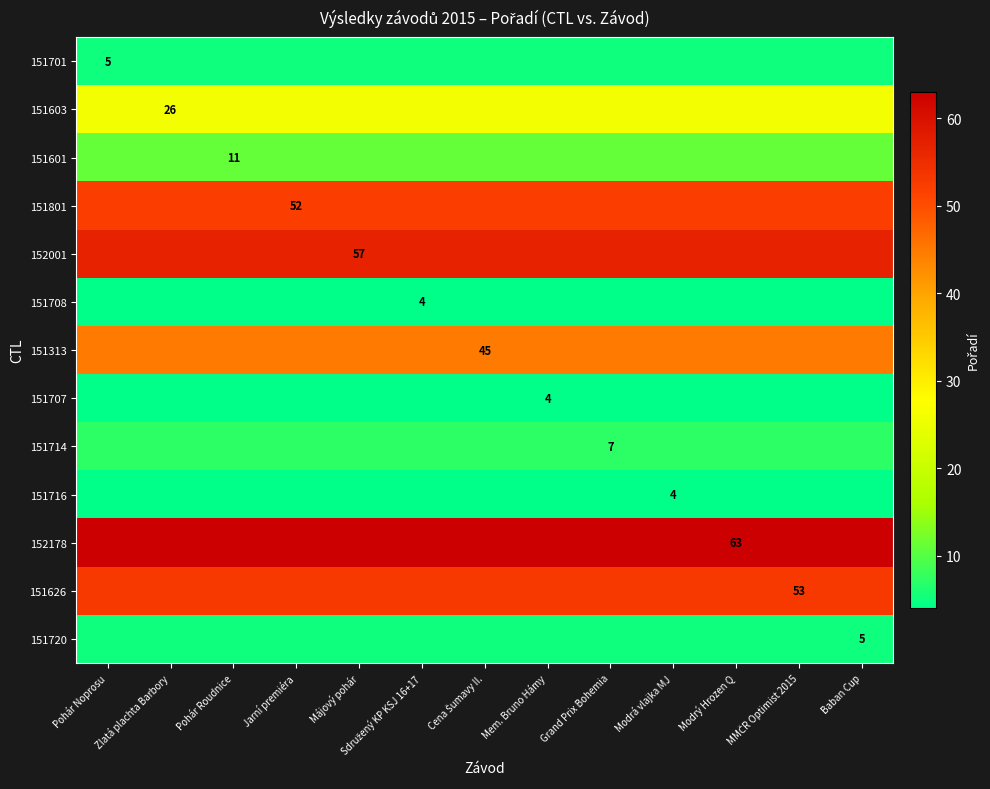

Is the value of 151708 at Zlatá plachta Barbory greater than the value of 151707 at Zlatá plachta Barbory?

No